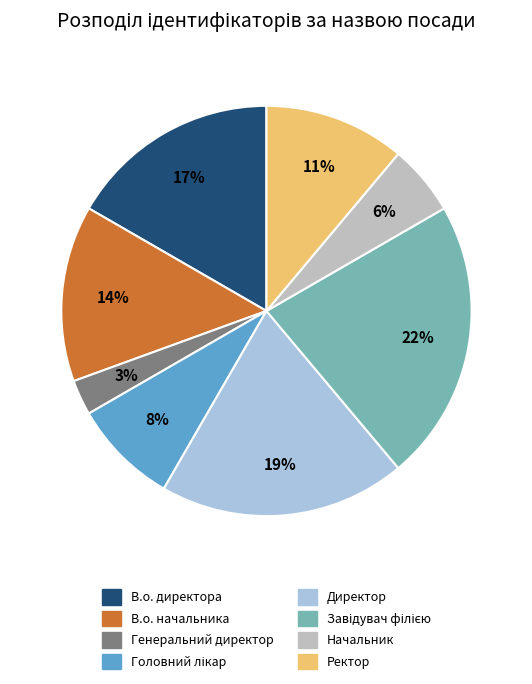

To the nearest percent, what is the average slice percentage?

12%